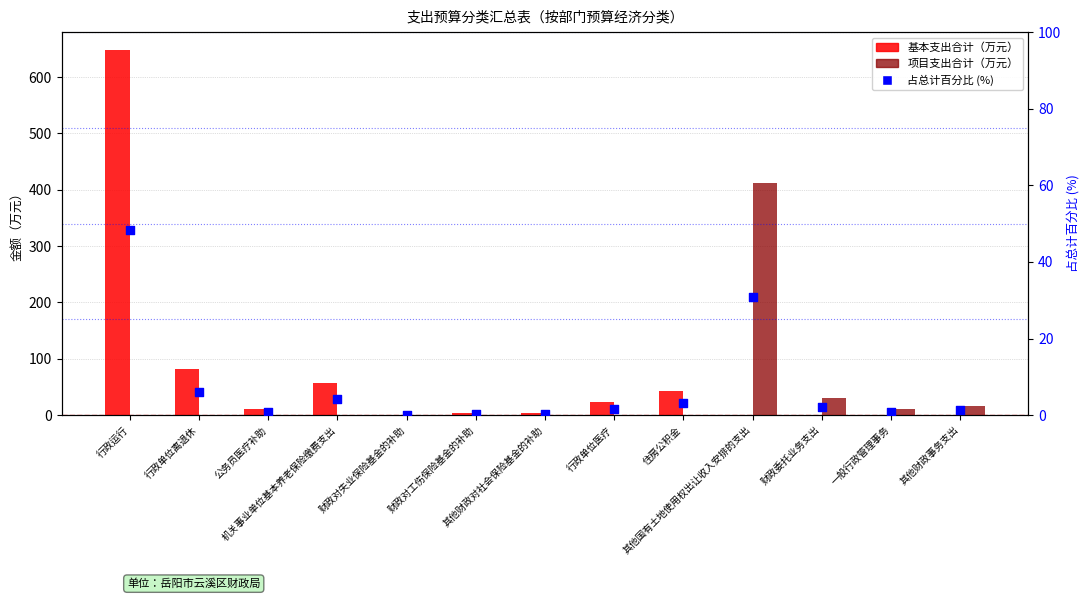

At which category is the sum across all series the highest?

行政运行